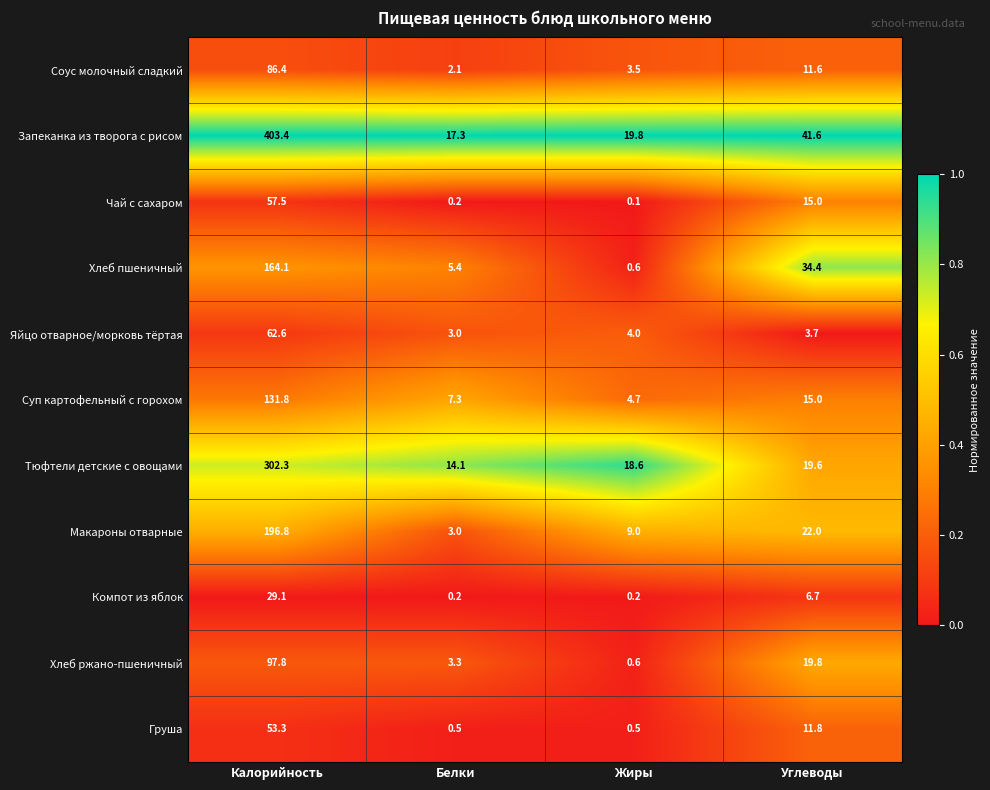

At how many categories does at least one series exceed 0?

4